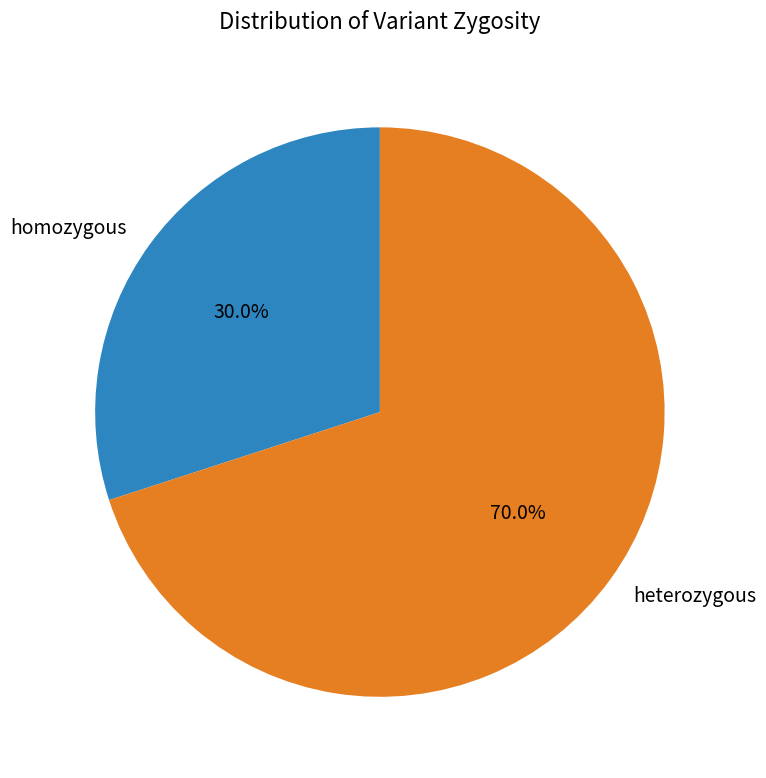

Which has a higher value, homozygous or heterozygous?

heterozygous